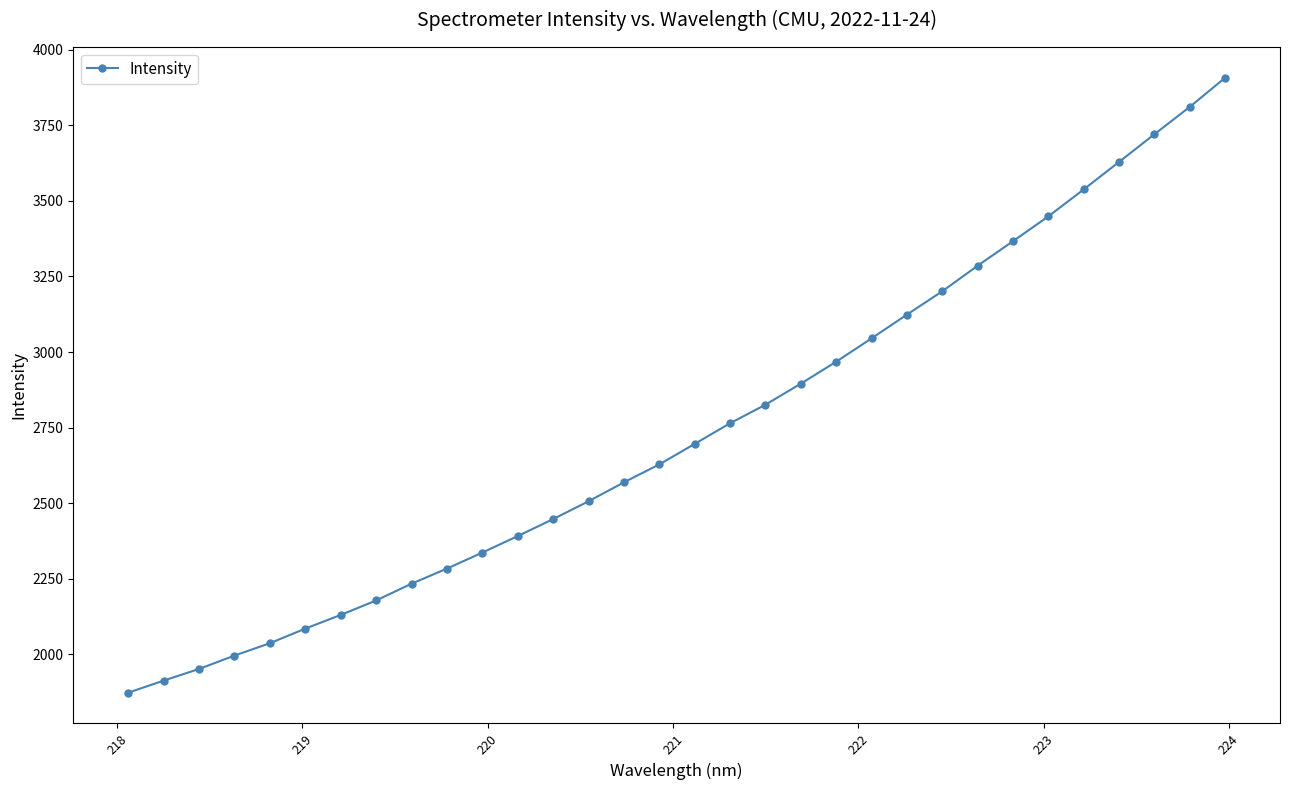

What is the value of the 22nd point from the left?

3045.4